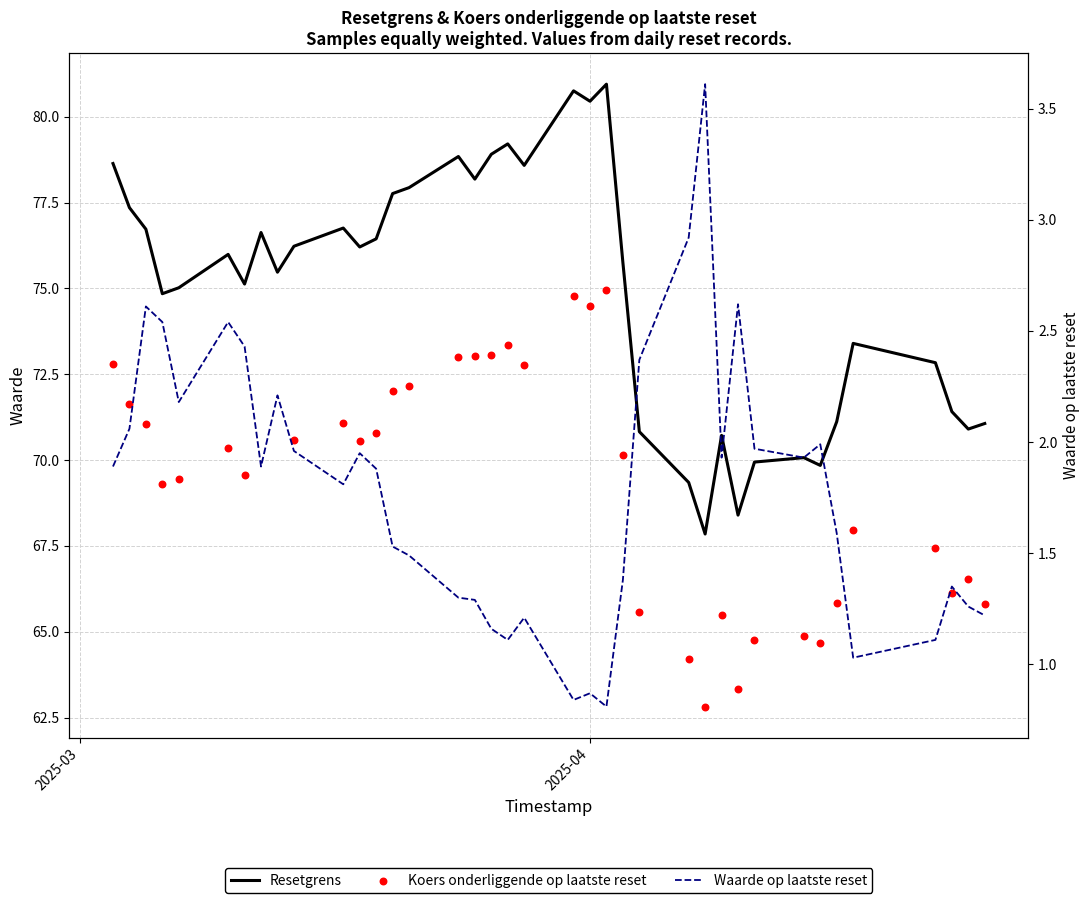

At how many categories does at least one series exceed 45?

38